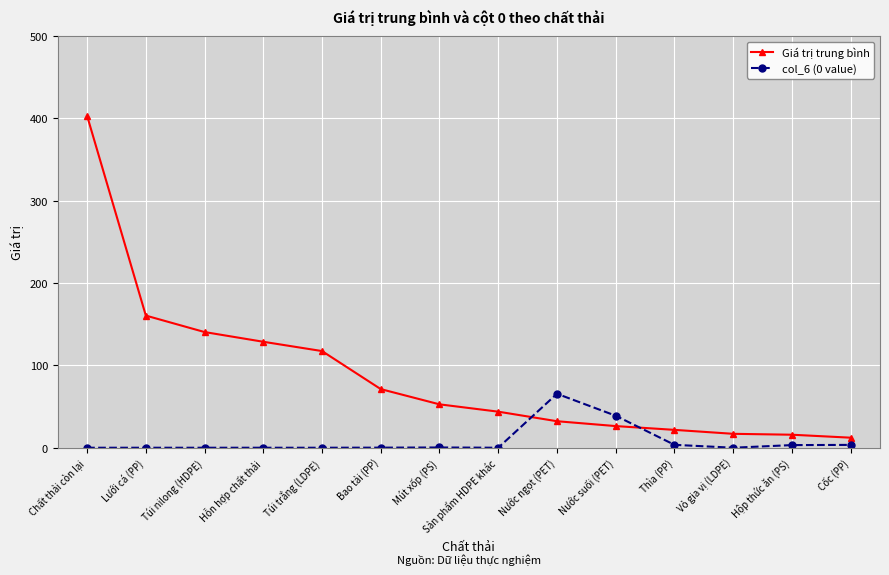

What is the average value of the Giá trị trung bình series?

88.8